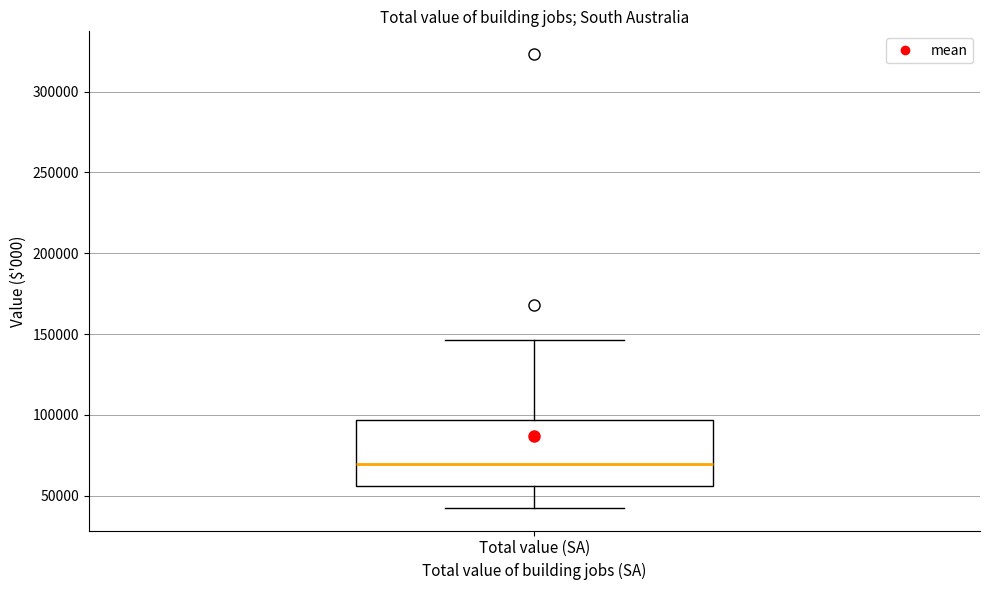

Where does the upper whisker of the box for Total value (SA) end on the y-axis? The values are not printed on the chart, so give them approximately, as read against the axis.

145000